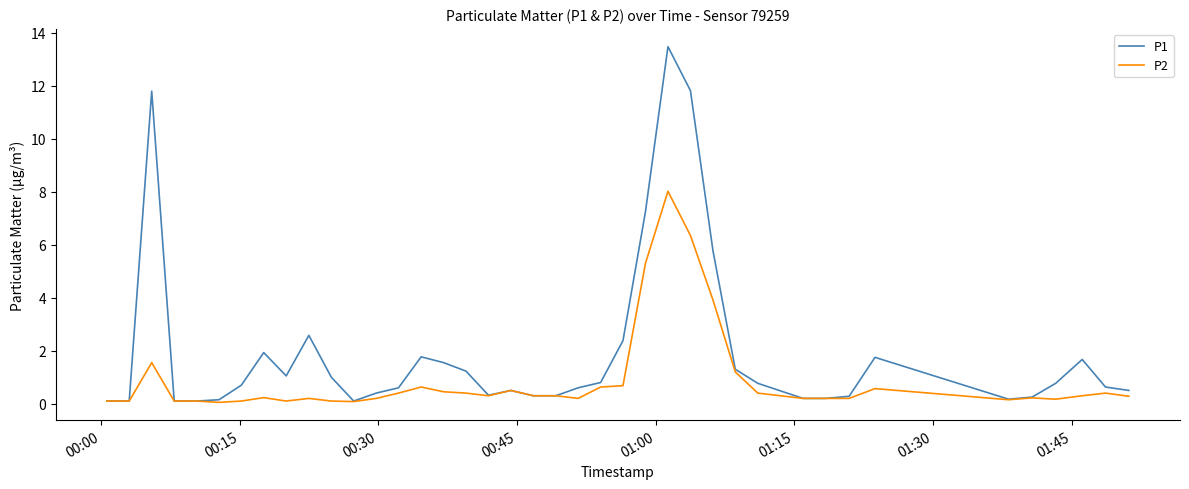

What is the maximum value for P2?

8.0